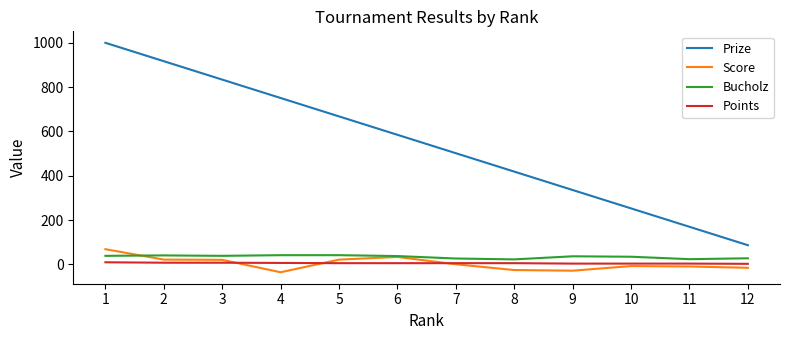

The value of Score at 3 is 21. True or false?

True